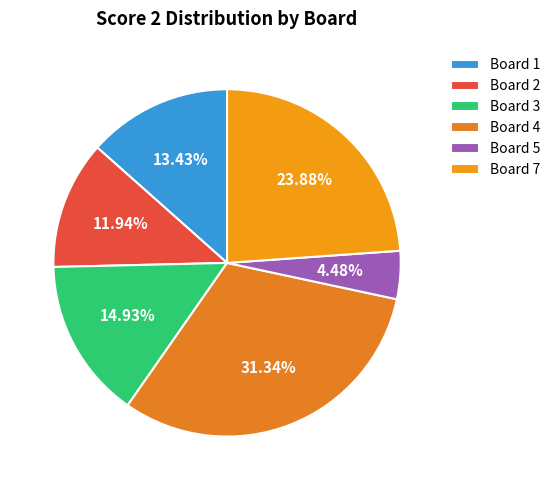

Is there any slice that represents more than half of the pie?

No